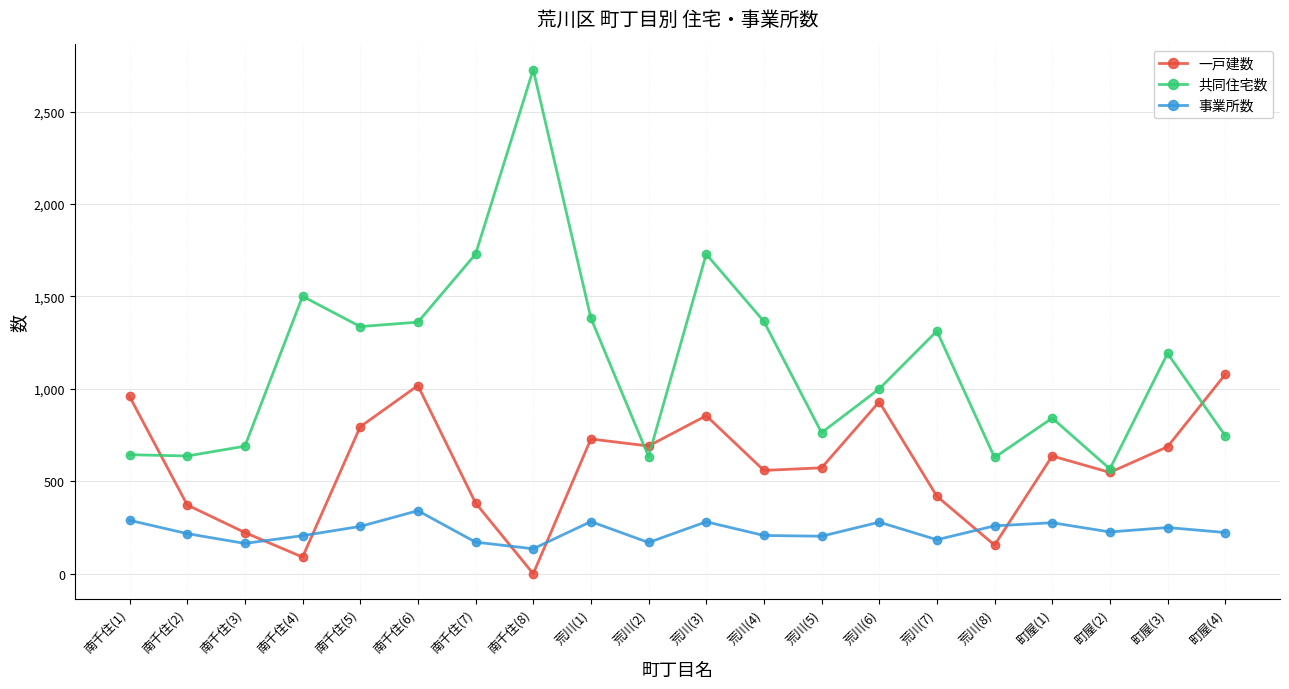

After their last crossing, which series has the higher values: 事業所数 or 一戸建数?

一戸建数